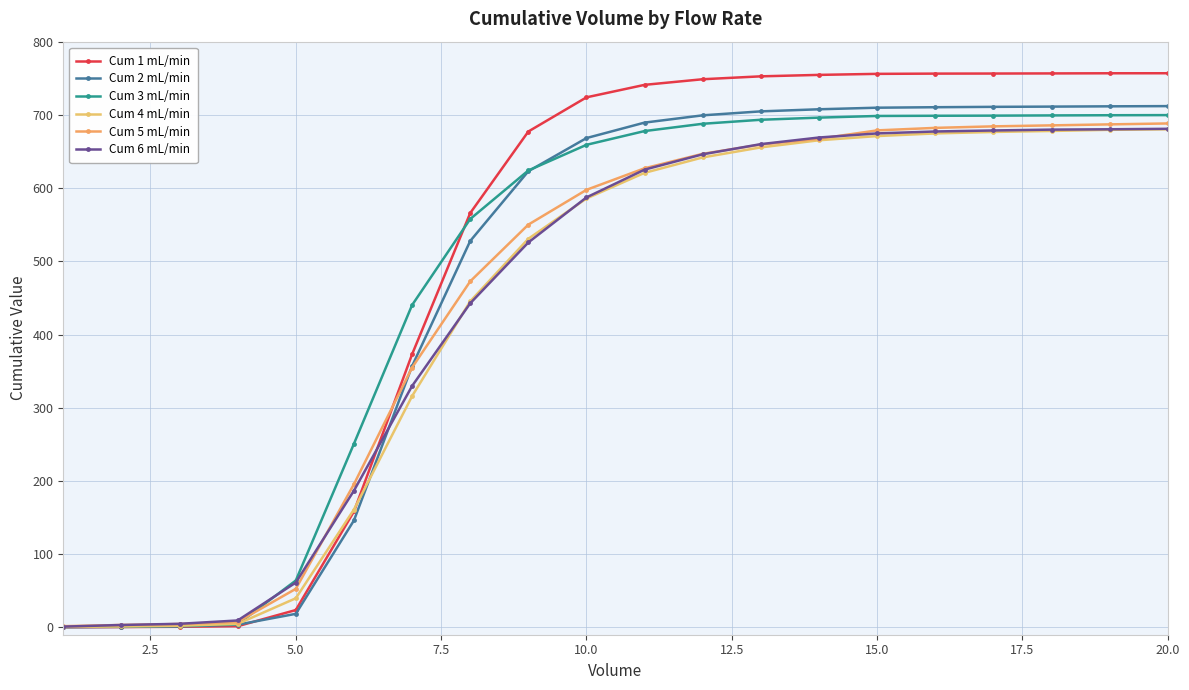

Is this an area chart (filled region under the line)?

No